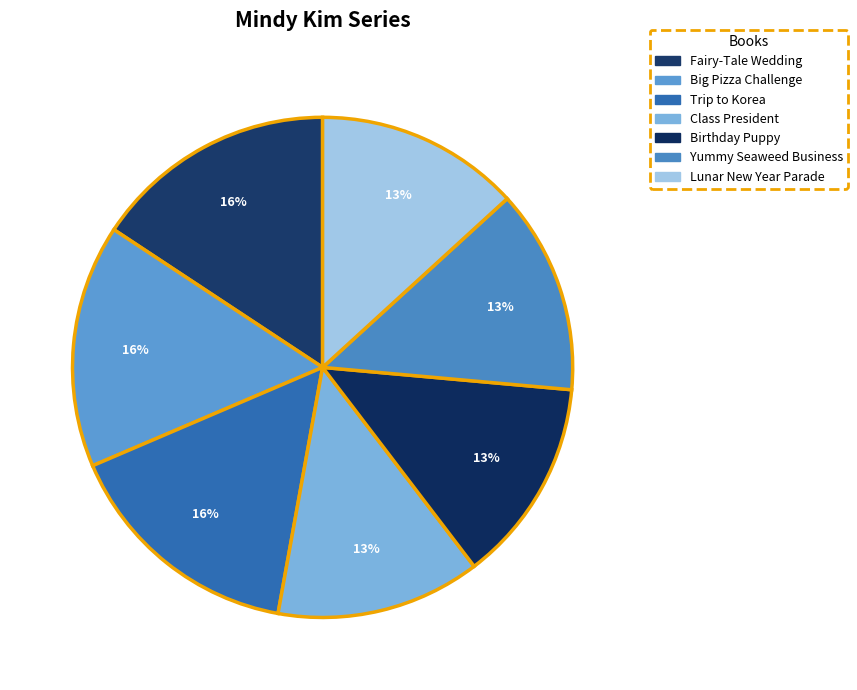

To the nearest percent, what is the difference between the largest and smallest slice percentages?

3%